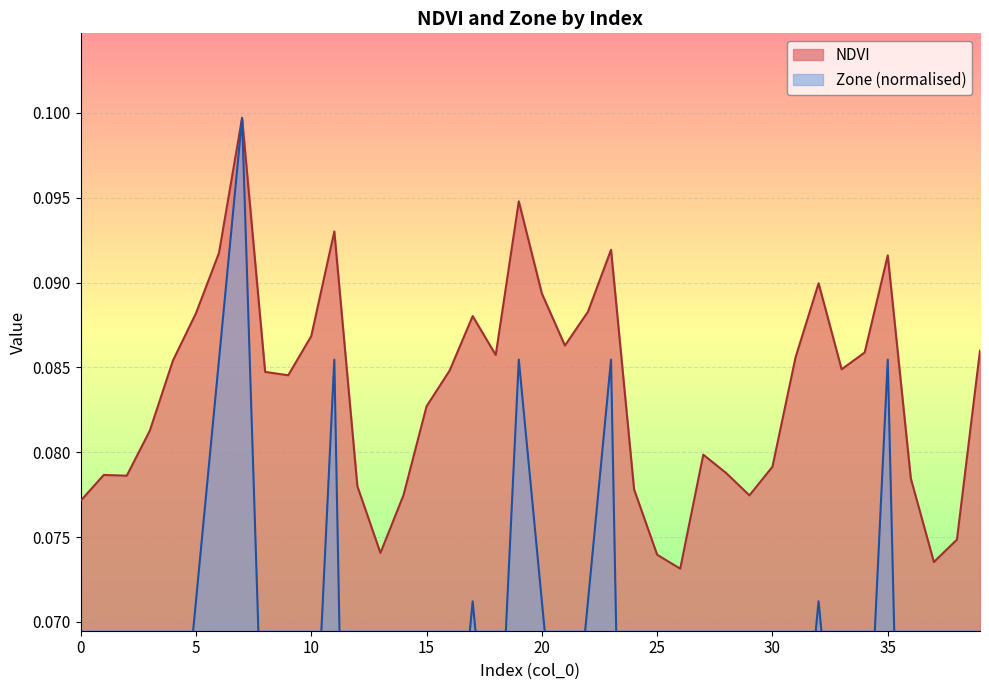

What is the average value of the NDVI series?

0.1